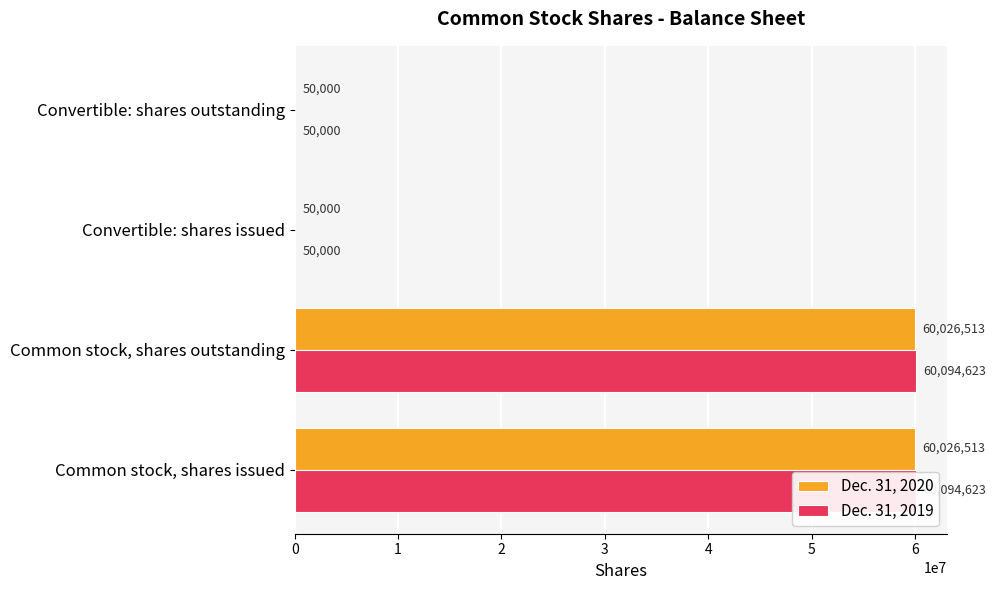

What is the average value of the Dec. 31, 2019 series?

30072312